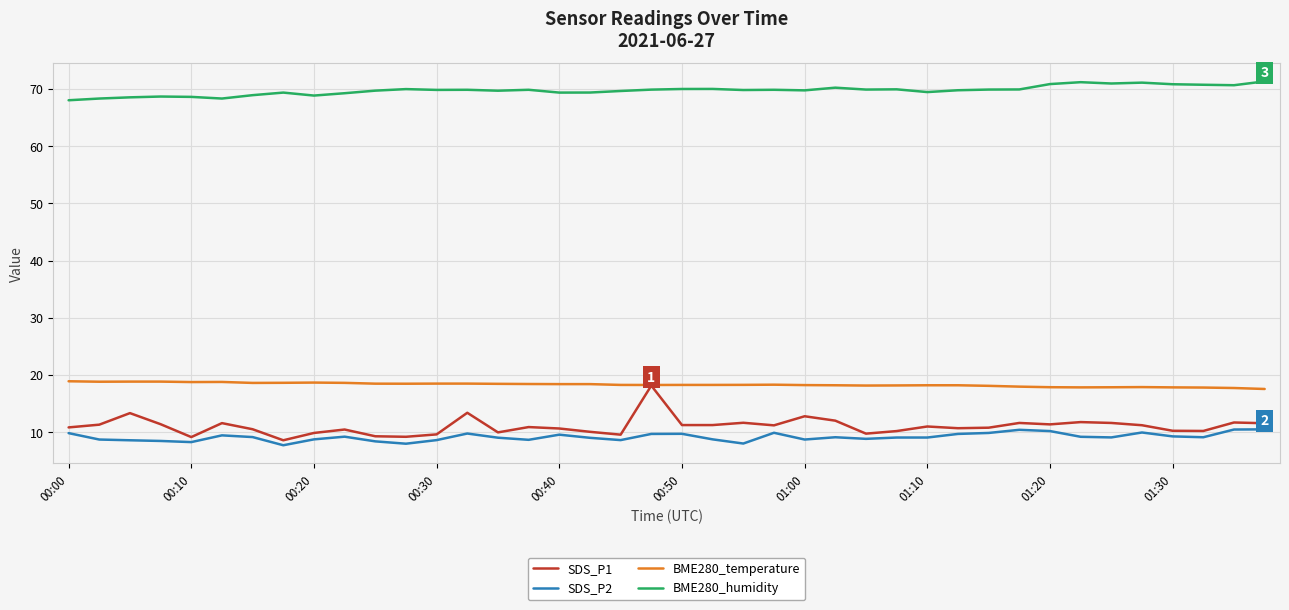

What is the highest value of the SDS_P2 series?

10.5